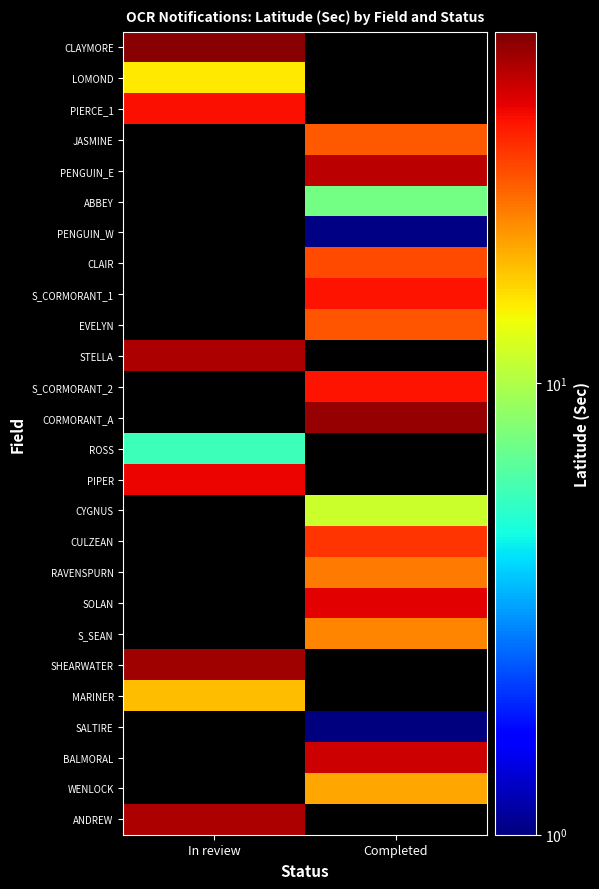

Where is ROSS nearest to the value 5?

In review